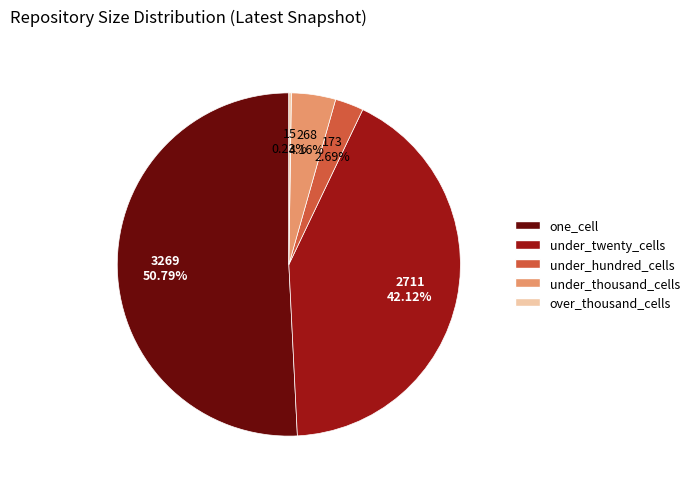

Does one_cell account for over 50% of the chart?

Yes